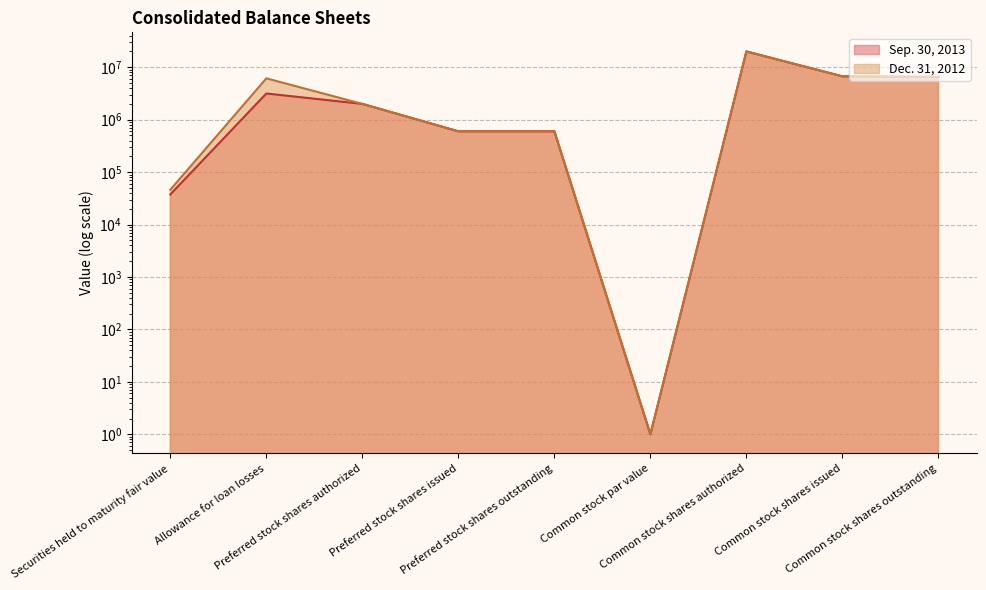

What position from the left is Common stock shares issued?

8